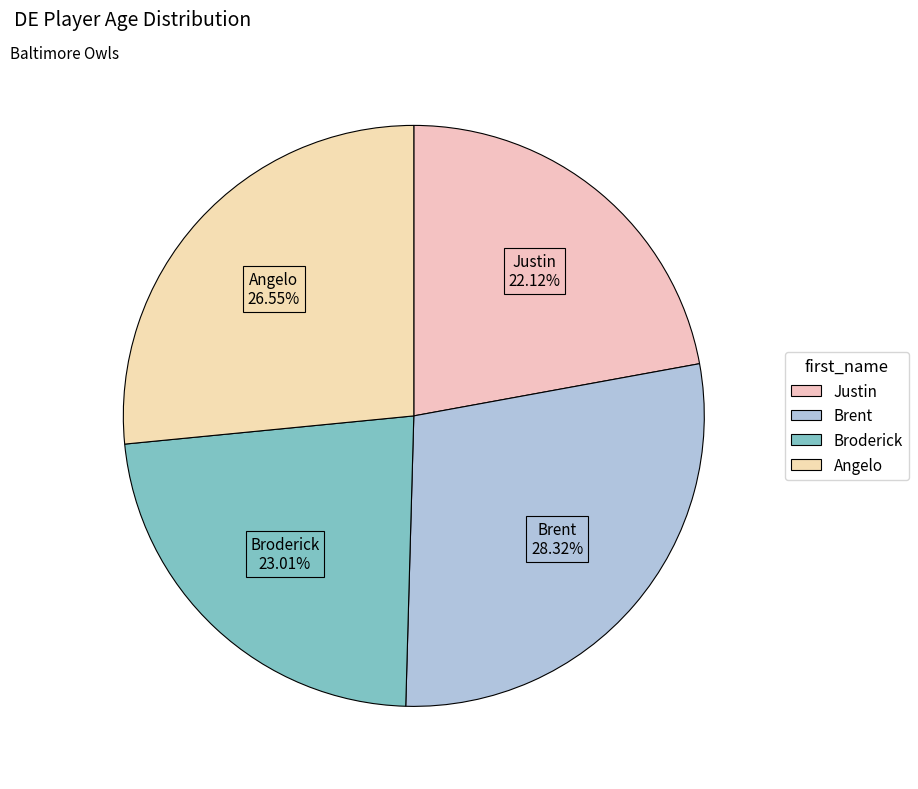

Is there any slice that represents more than half of the pie?

No